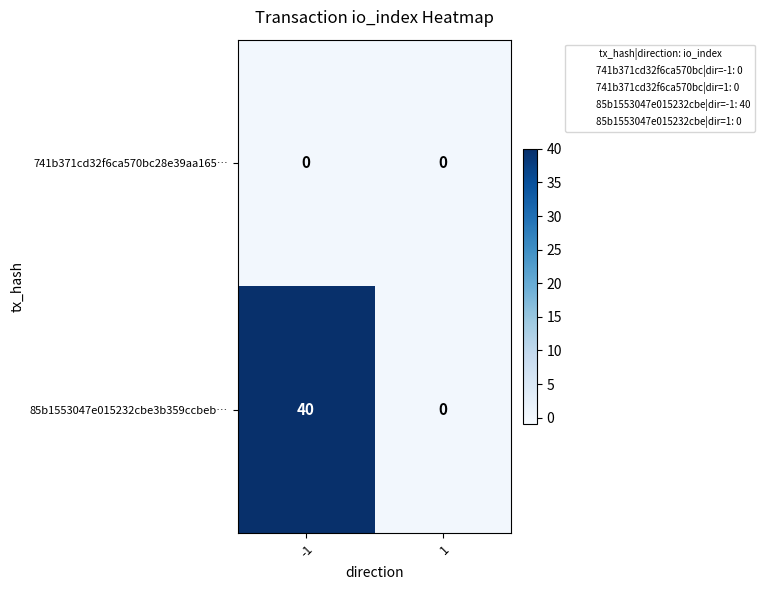

List the series in order of their overall mean, lowest first.

741b371cd32f6ca570bc28e39aa165…, 85b1553047e015232cbe3b359ccbeb…